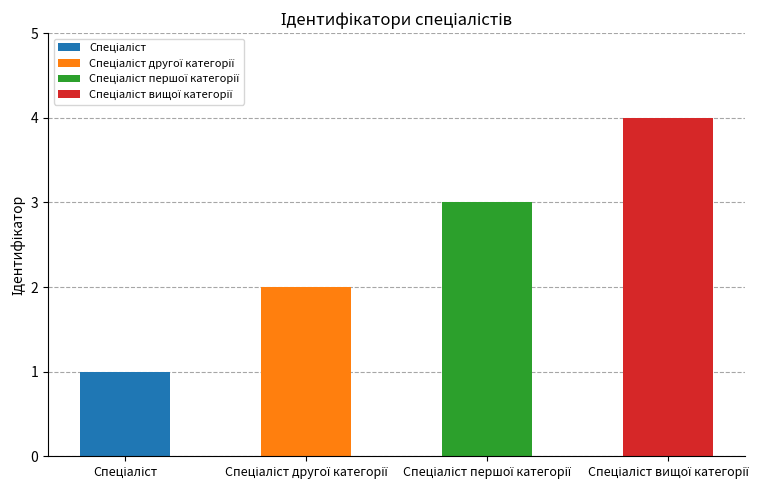

The value at Спеціаліст вищої категорії is 4. True or false?

True